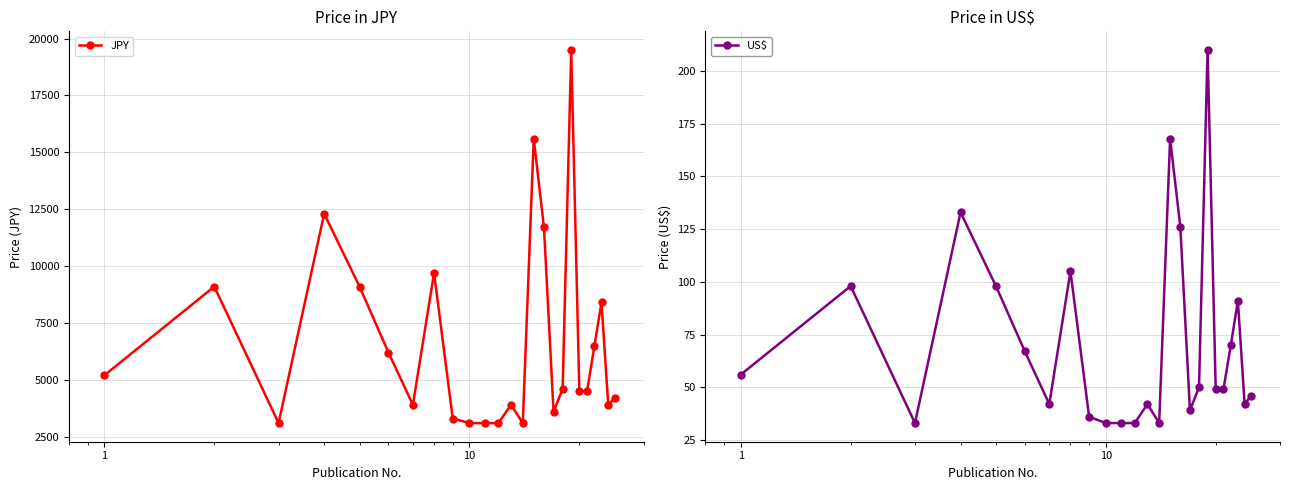

How many data points in US$ are less than 49?

11